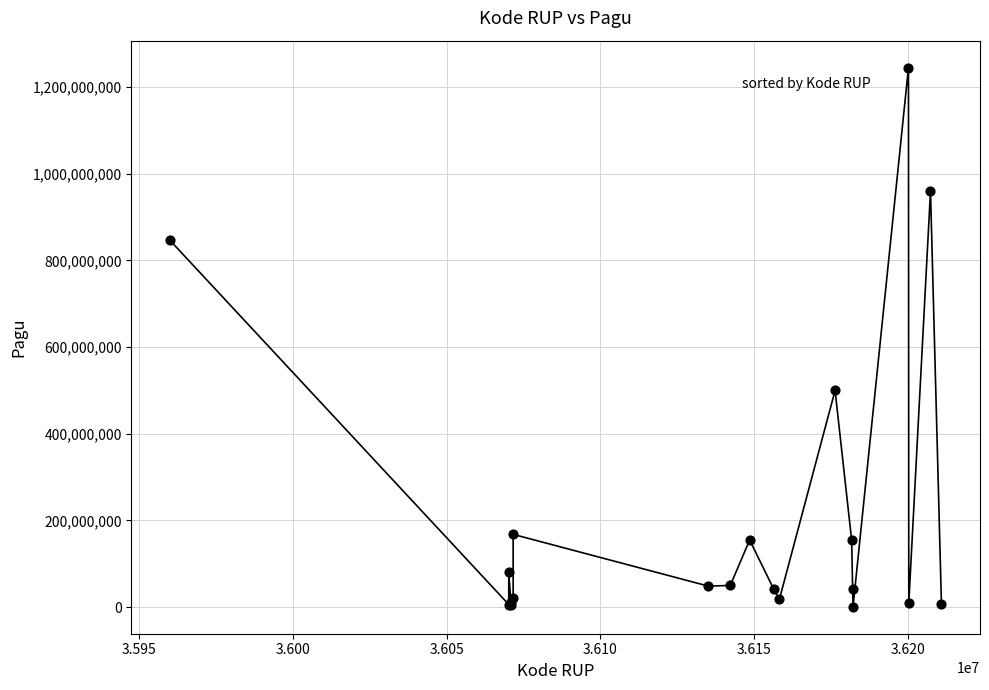

What Y value in the scatter plot is closest to 622840000?

499932000